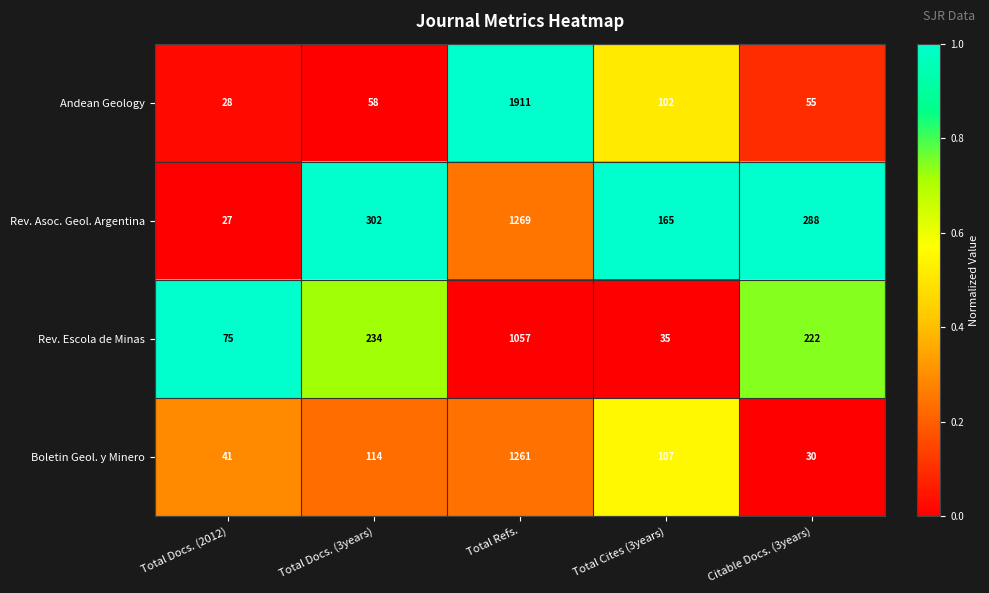

What value does the Rev. Asoc. Geol. Argentina series have at Total Cites (3years), to the nearest 50?

150